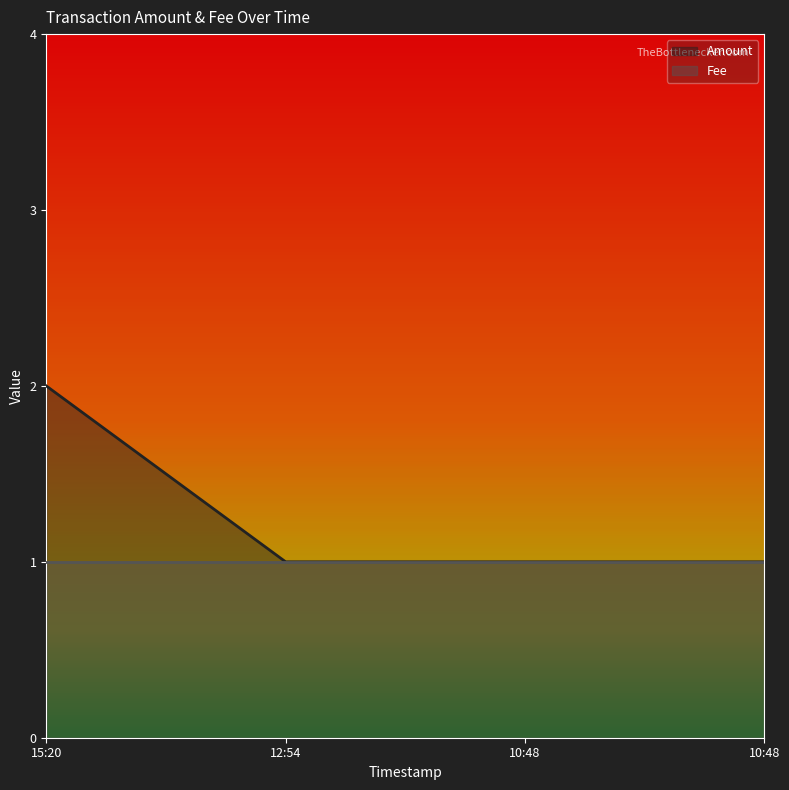

Where is the data nearest to the value 1?

12:54